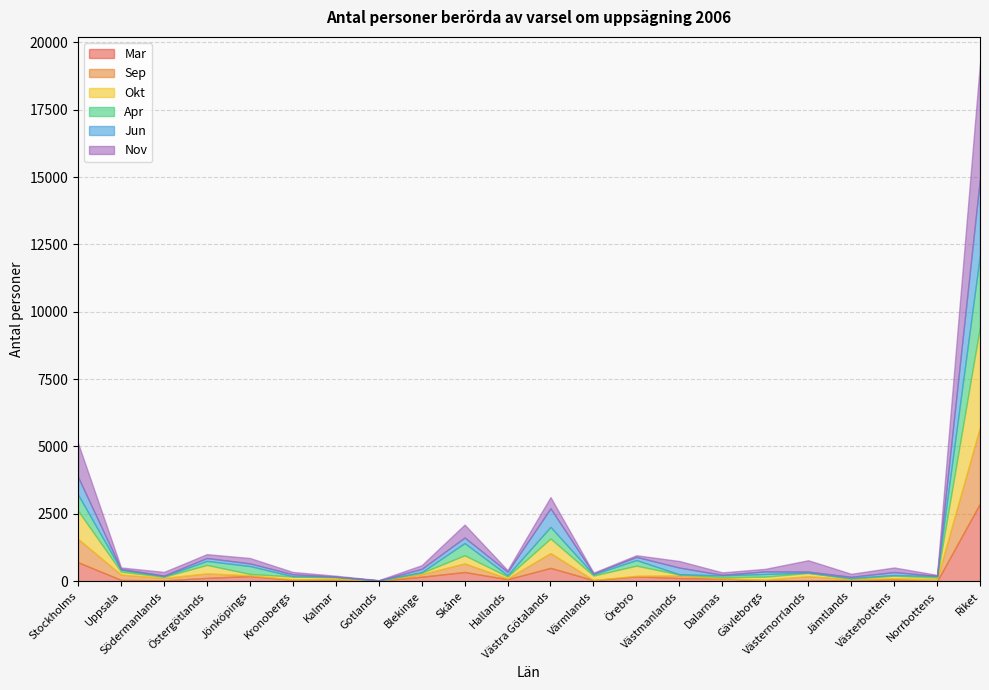

How many lines are shown in the chart?

6